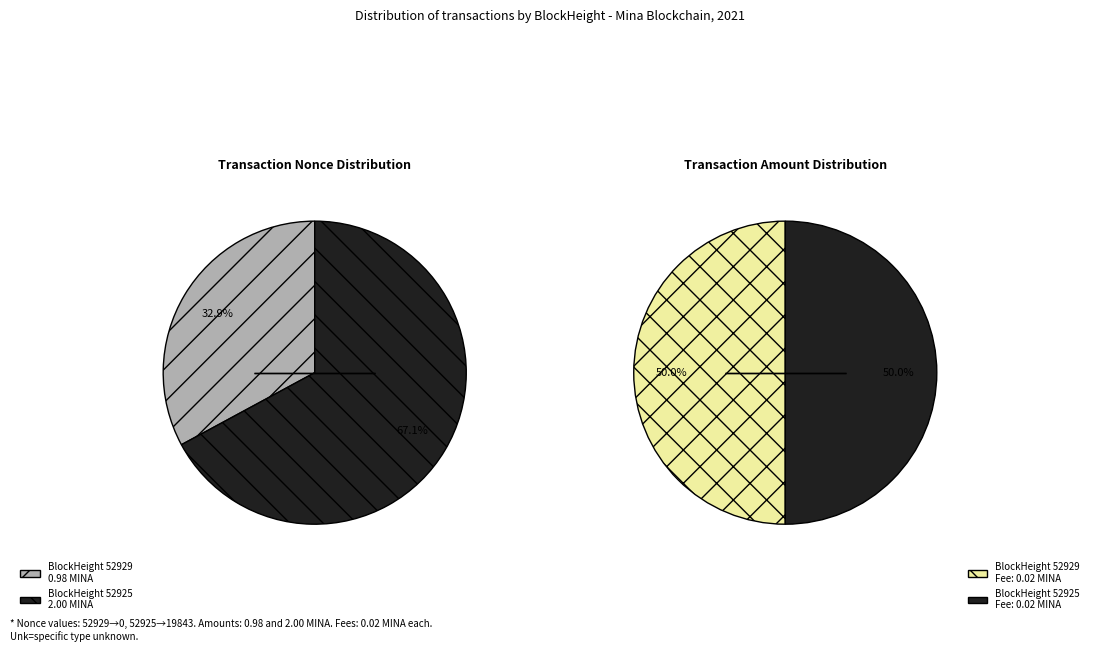

Combined, what portion of the pie is BlockHeight 52925 and BlockHeight 52929?

100.0%